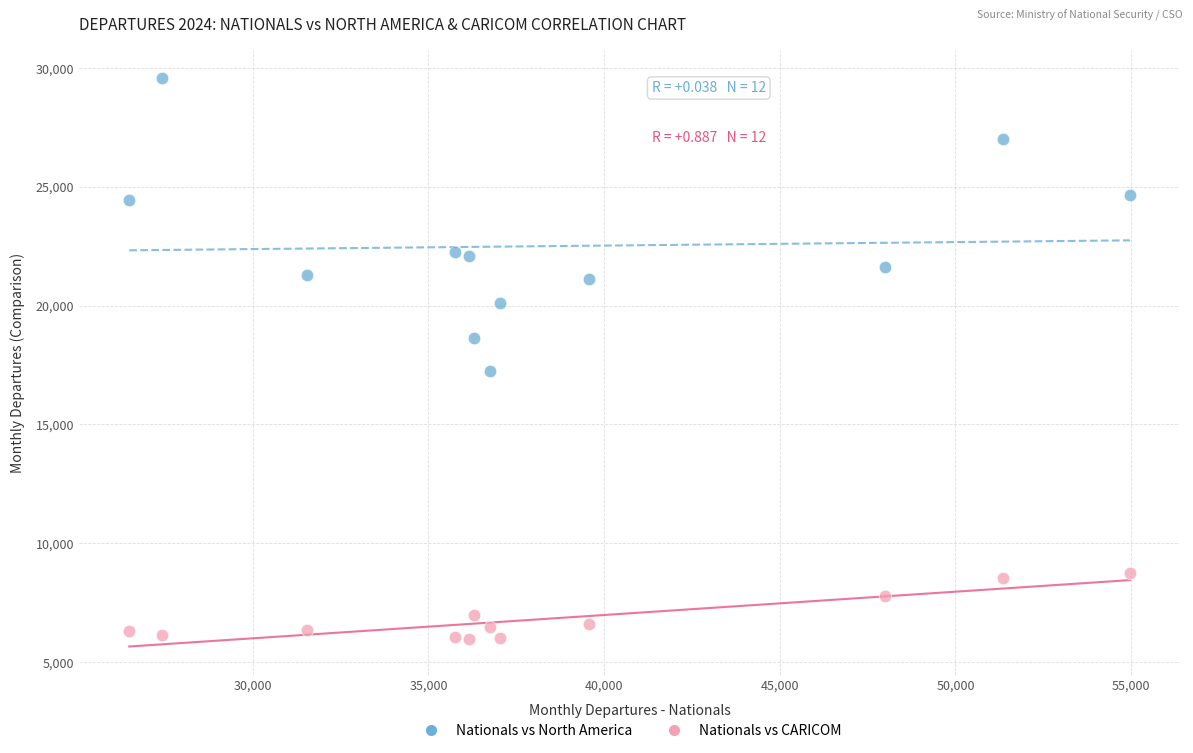

What are all the series names shown in the legend?

Nationals vs North America, Nationals vs CARICOM